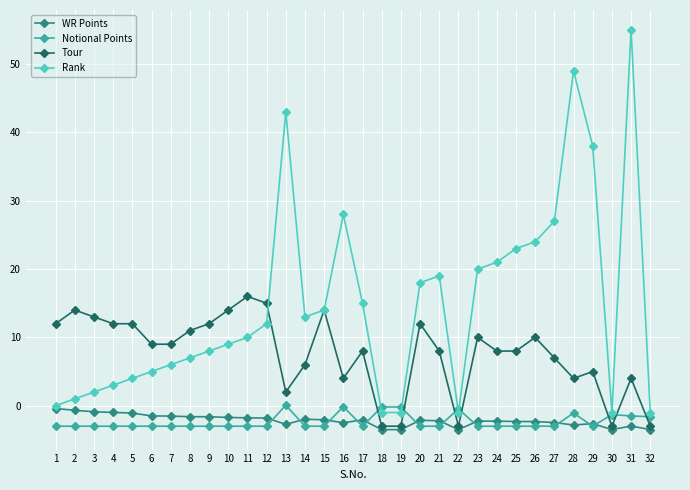

What is the minimum value shown in the chart?

-3.5